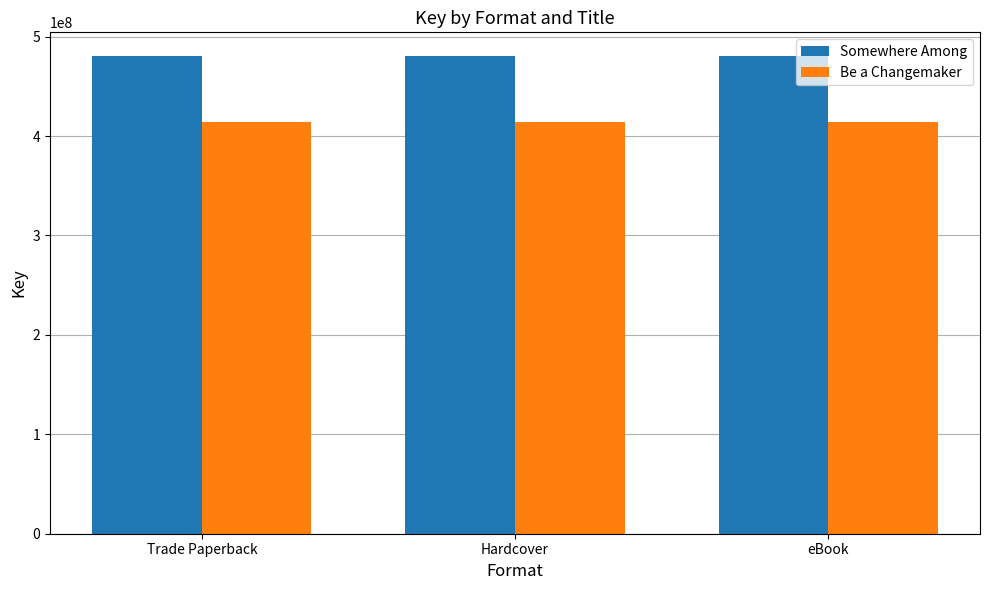

What is the total value across all series at Hardcover?

894733295